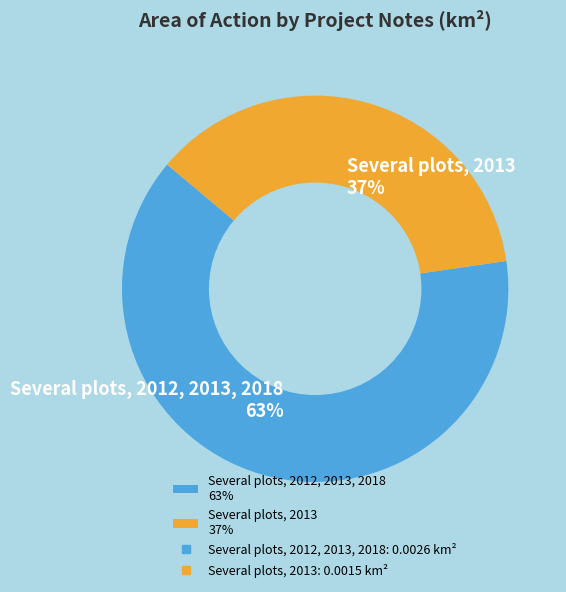

Count the number of slices in the pie.

2